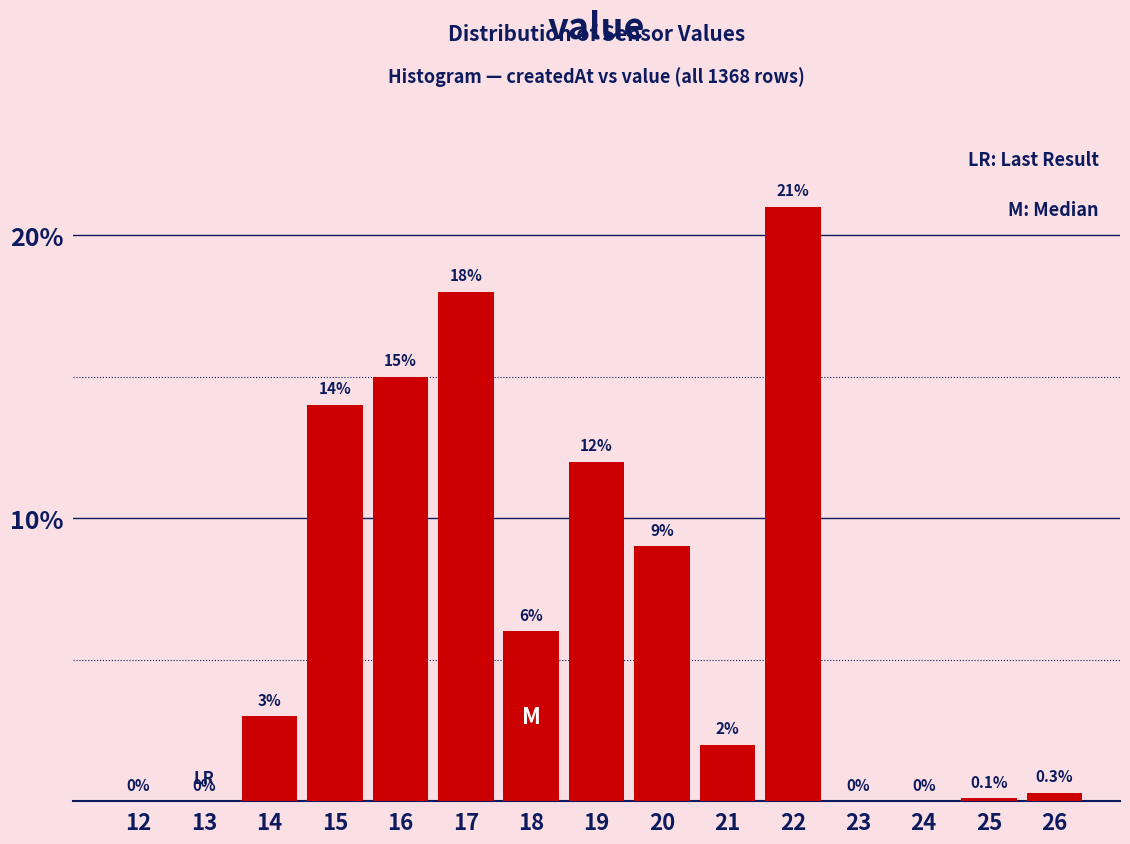

Reading right to left, transcribe all the data shown in this chart.

26=0.3	25=0.1	24=0.0	23=0.0	22=21.0	21=2.0	20=9.0	19=12.0	18=6.0	17=18.0	16=15.0	15=14.0	14=3.0	13=0.0	12=0.0